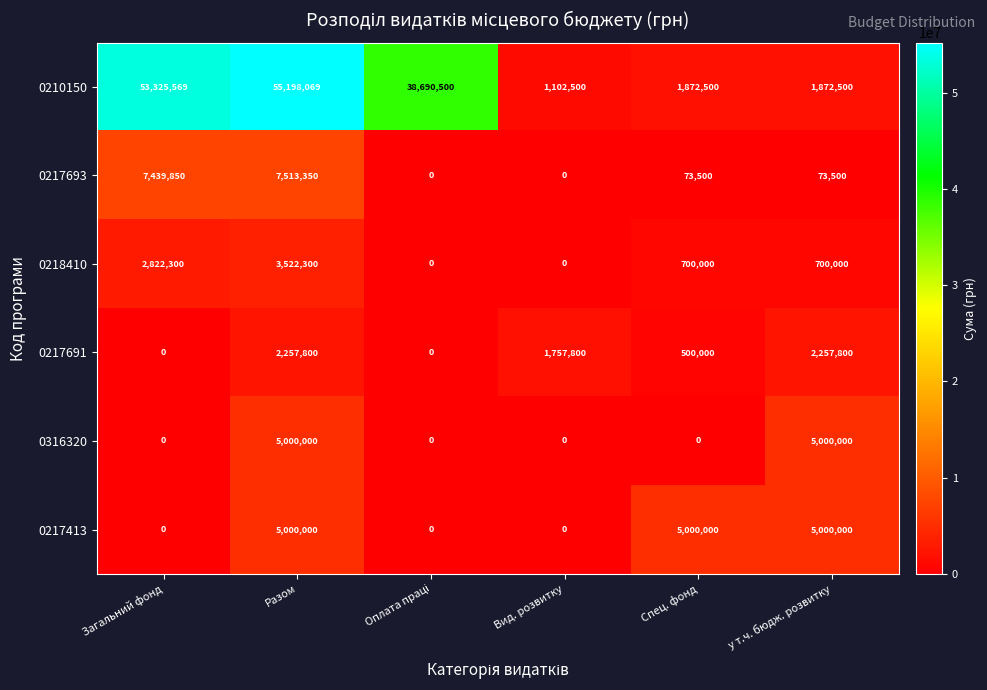

At which label does 0217693 reach its peak?

Разом